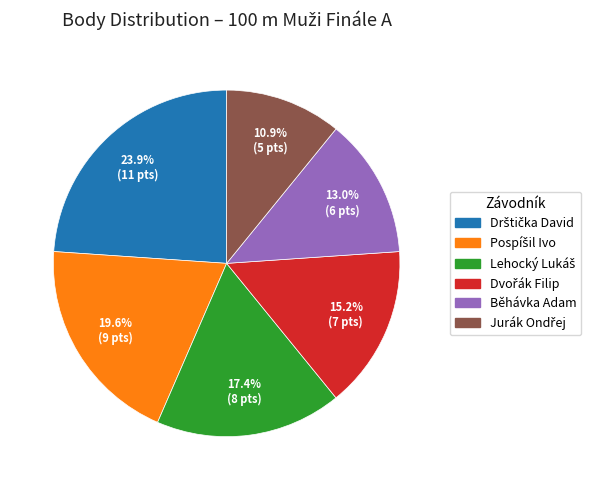

How much of the chart is everything except Běhávka Adam?

87.0%